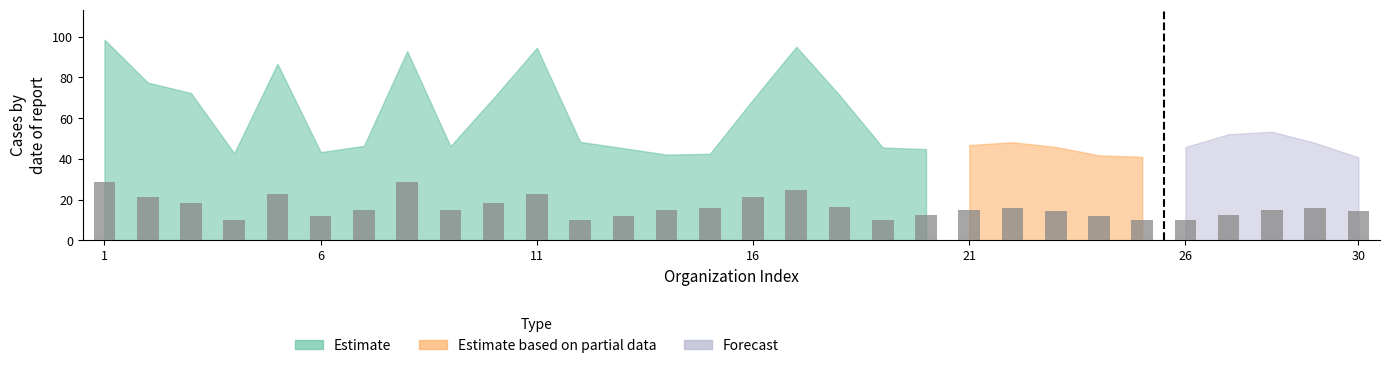

What is the smallest value displayed?

9.8